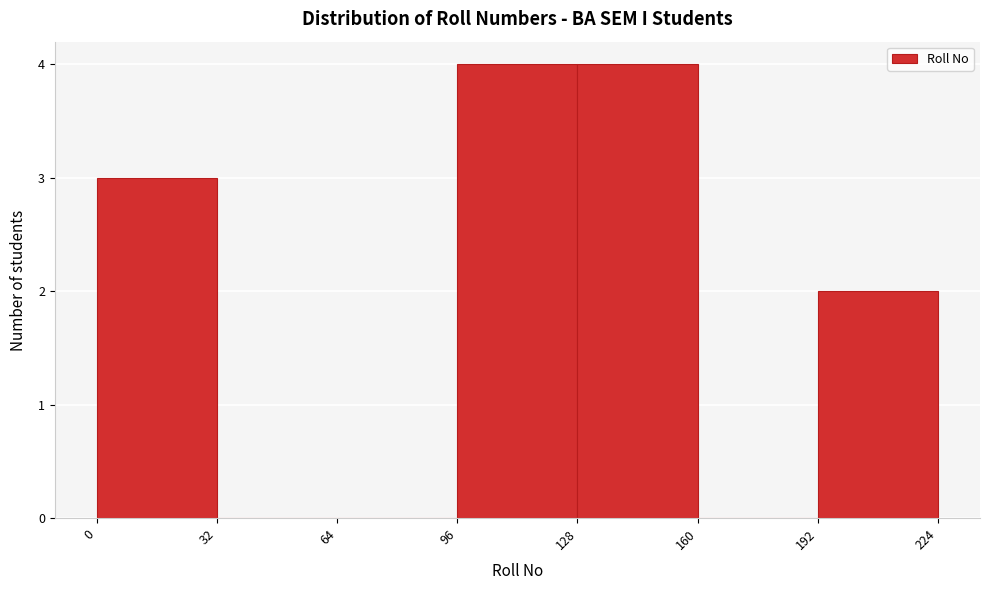

What is the height of the bar covering 96 to 128 on the x-axis? The values are not printed on the chart, so give them approximately, as read against the axis.

4